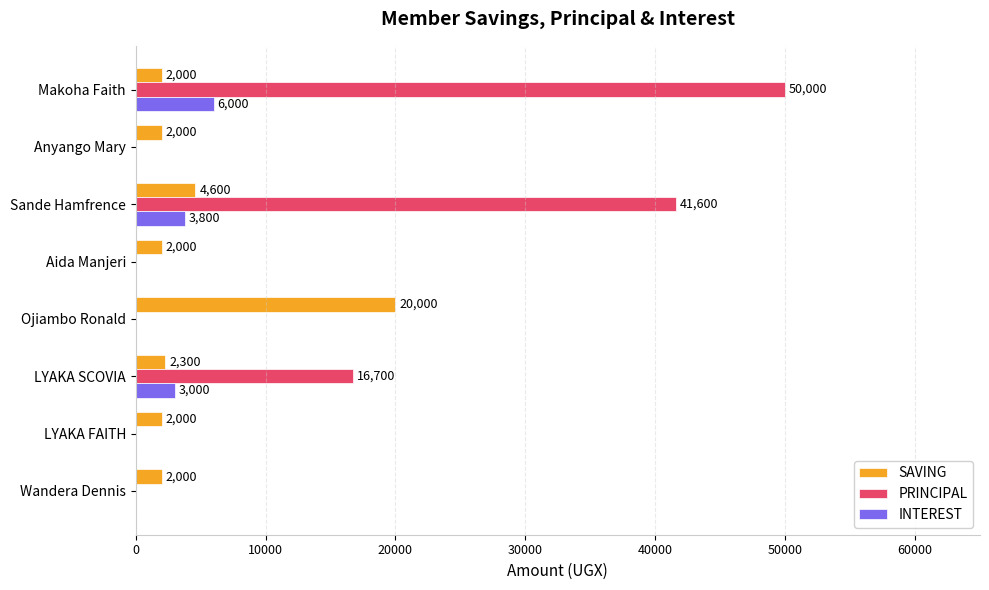

The value of PRINCIPAL at Wandera Dennis is 0. True or false?

True